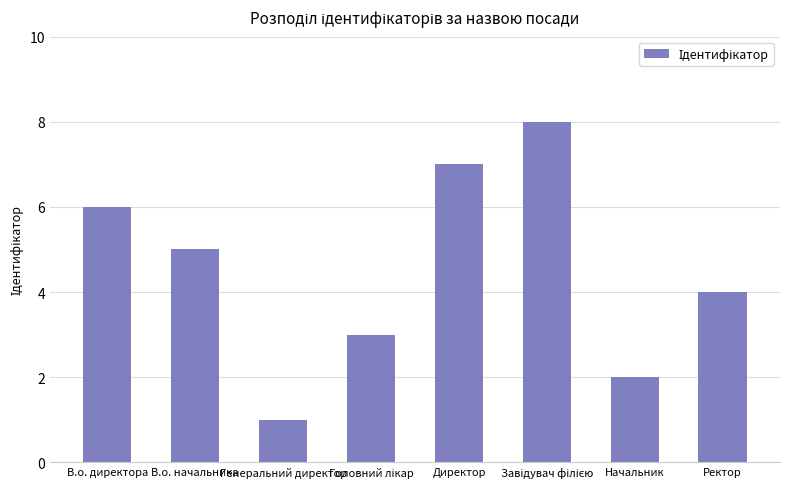

Where does the data first go above 5?

В.о. директора